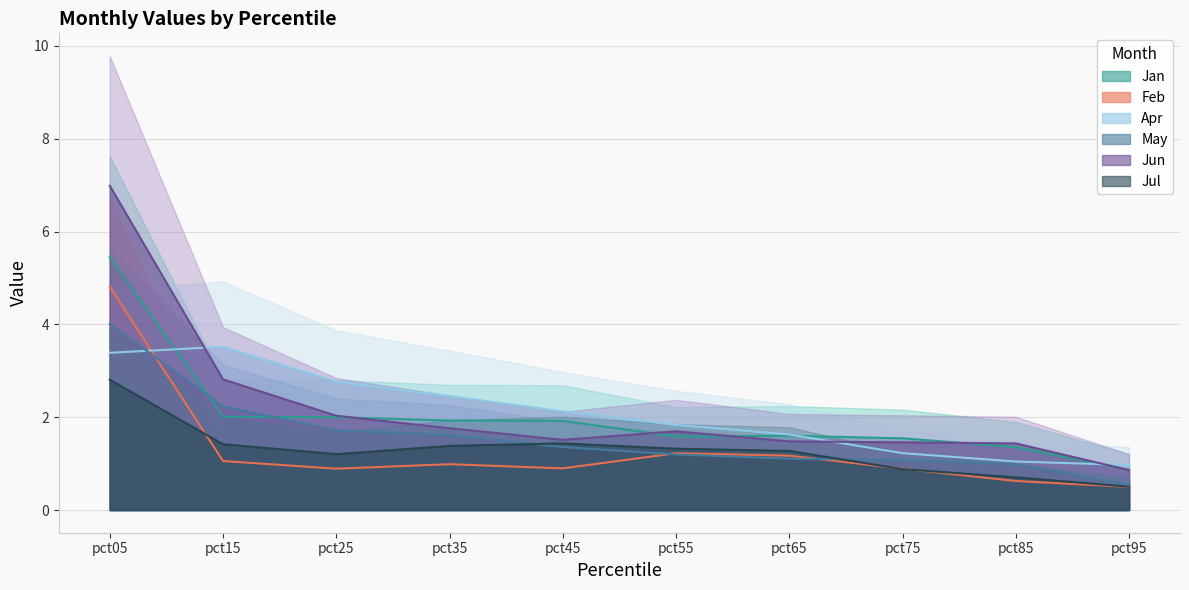

How many data points does each series have?

10